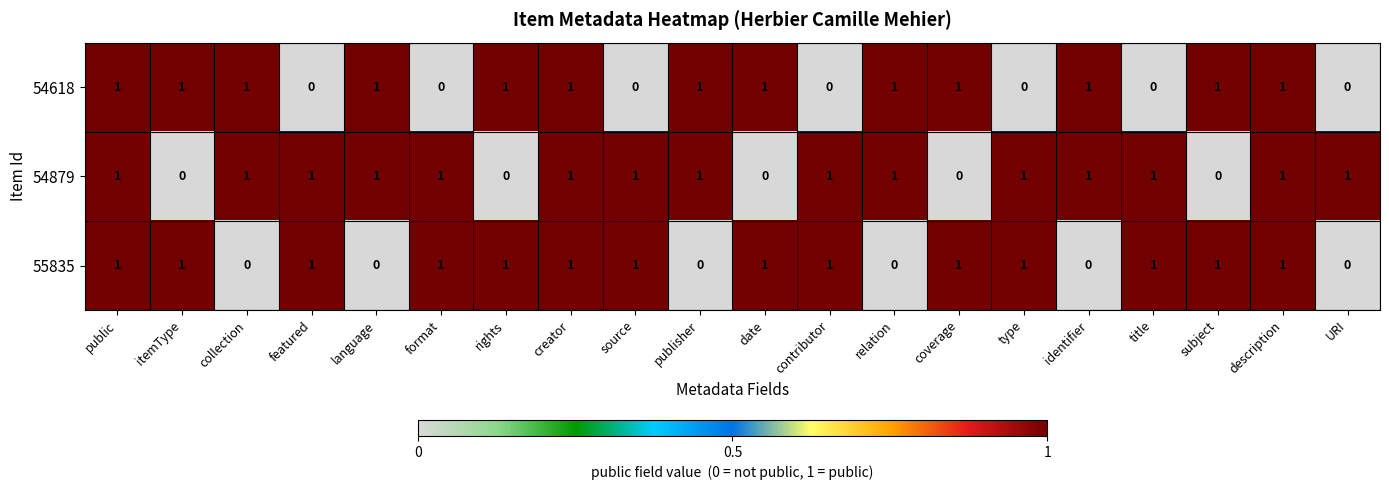

True or false: 54879 has a value of 1 at featured.

True